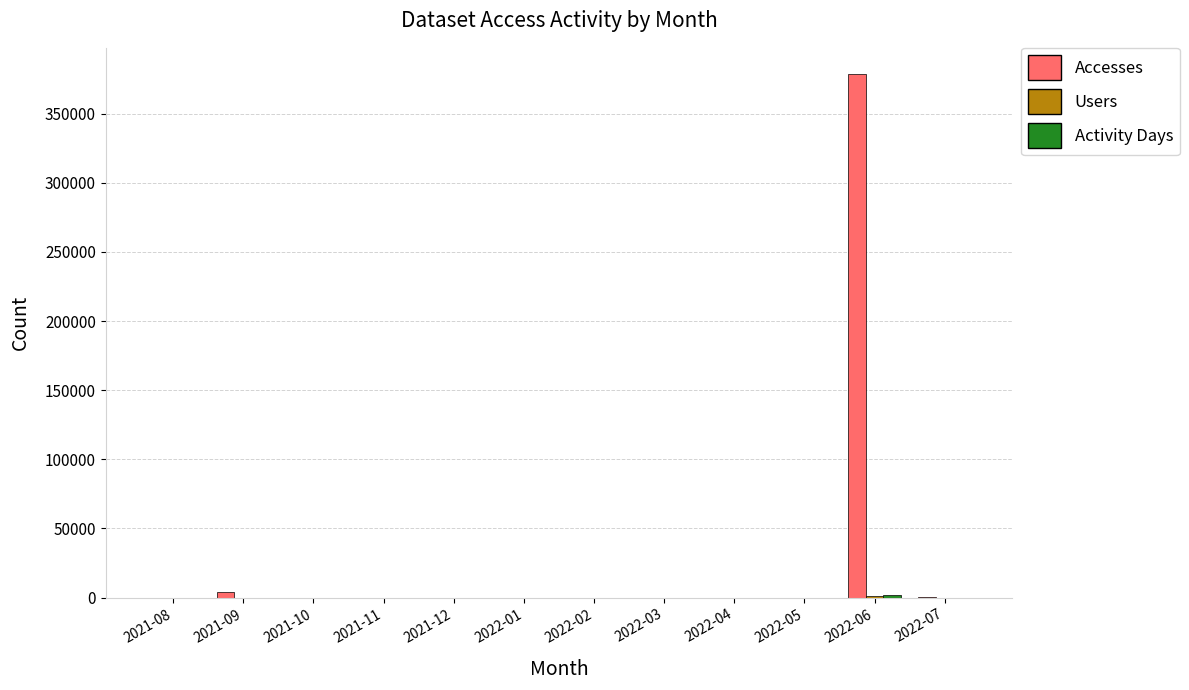

Which series has the largest range (max minus min)?

Accesses